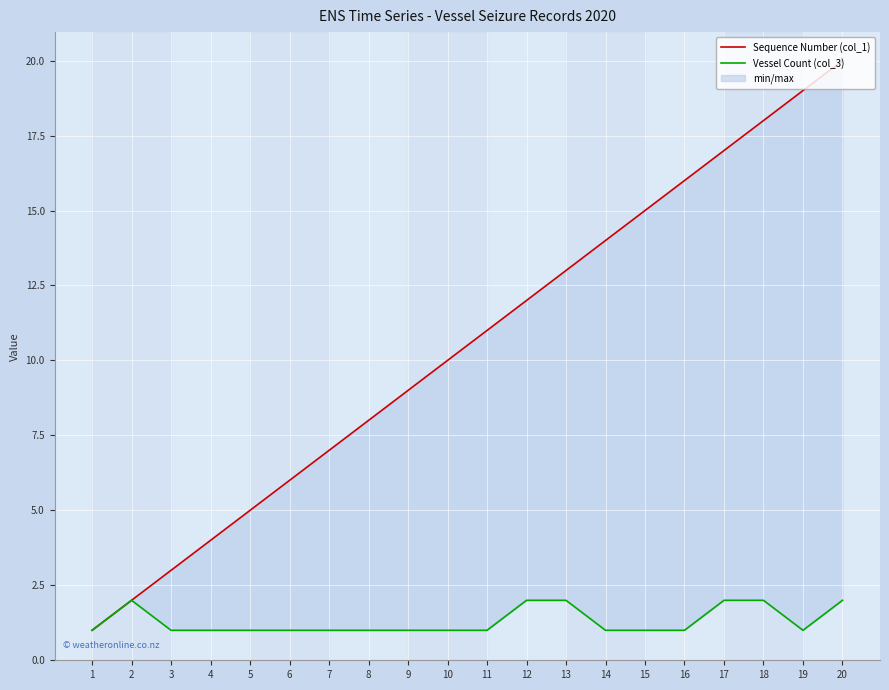

Is it true that Sequence Number (col_1) equals 5 at 3?

False